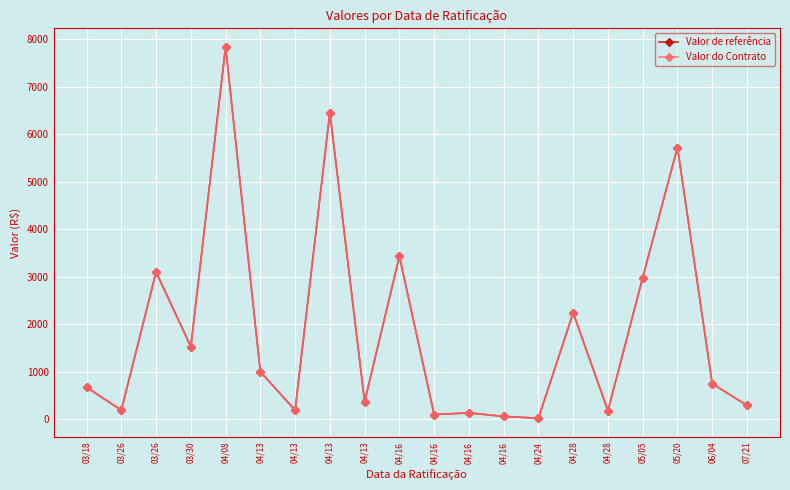

At which label is Valor de referência closest to 3930?

04/16